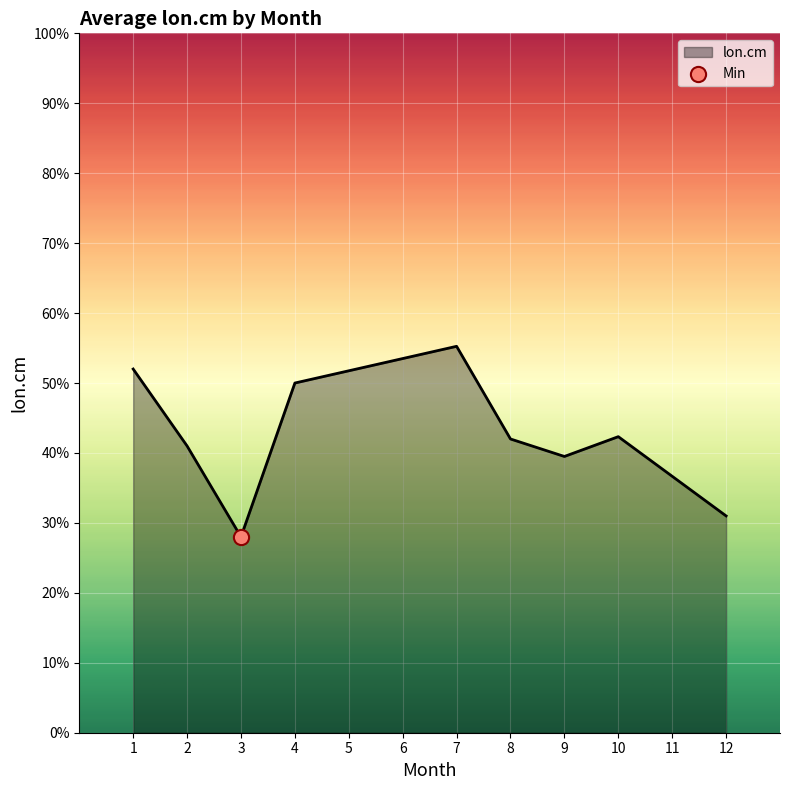

Approximately how many times larger is the value at 3 compared to 8?

0.7